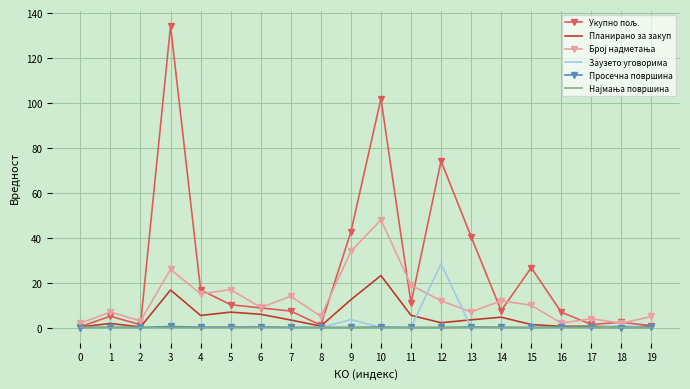

Is it true that Заузето уговорима equals 13.3 at 7?

False